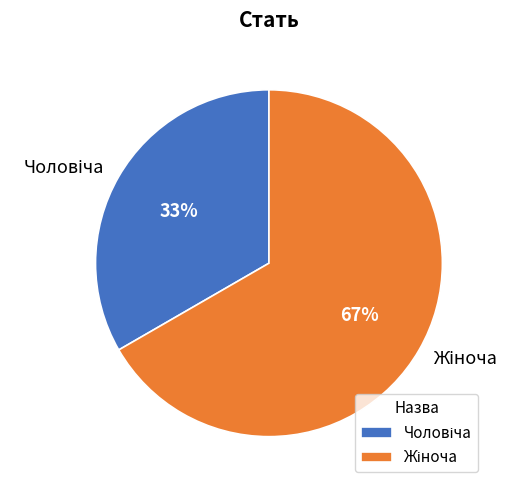

To the nearest percent, what is the average slice percentage?

50%